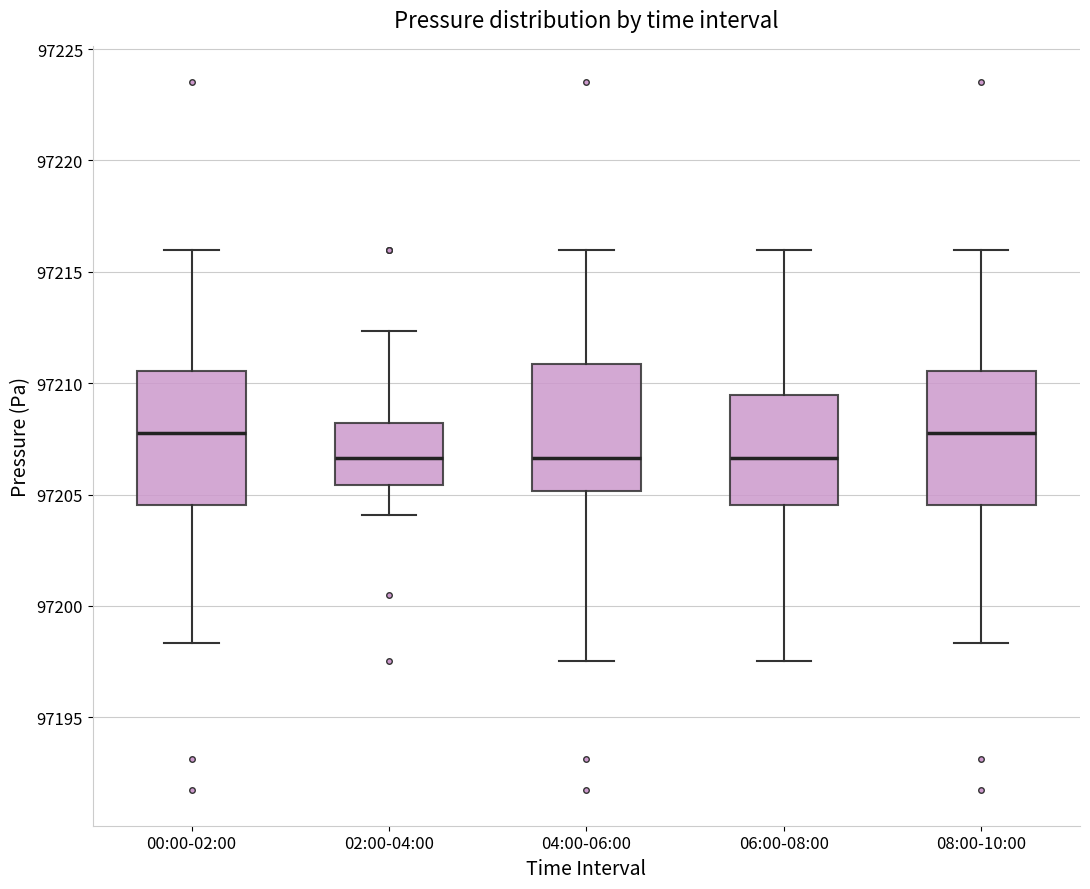

Reading left to right, read every box against the y-axis: the position of its median line, the range the box covers, and the ends of its whiskers. The values are not printed on the chart, so give them approximately, as read against the axis.

00:00-02:00: median 97208.0, box 97204.5 to 97210.5, whiskers 97198.5 to 97216.0
02:00-04:00: median 97206.5, box 97205.5 to 97208.0, whiskers 97204.0 to 97212.5
04:00-06:00: median 97206.5, box 97205.0 to 97211.0, whiskers 97197.5 to 97216.0
06:00-08:00: median 97206.5, box 97204.5 to 97209.5, whiskers 97197.5 to 97216.0
08:00-10:00: median 97208.0, box 97204.5 to 97210.5, whiskers 97198.5 to 97216.0